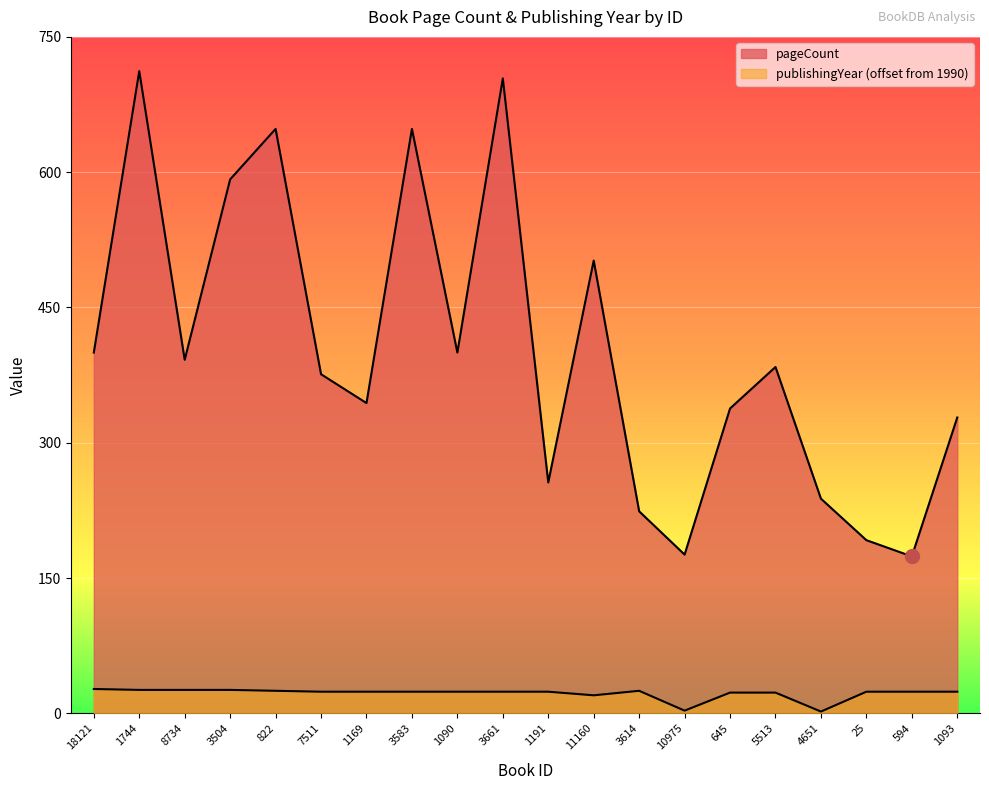

How many data points in pageCount are less than 384?

10